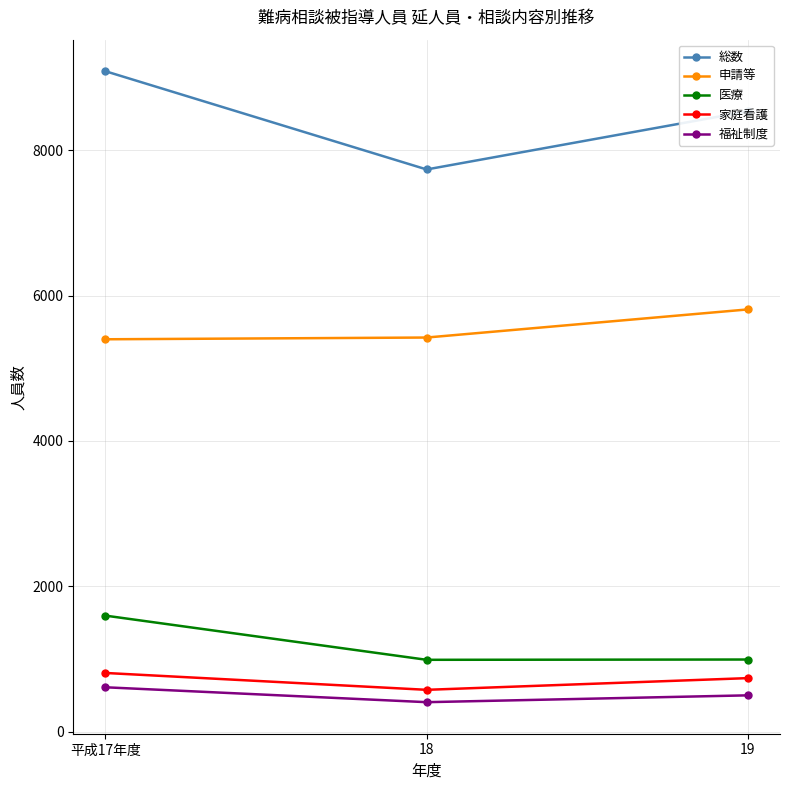

What is the label of the 3rd point from the left?

19